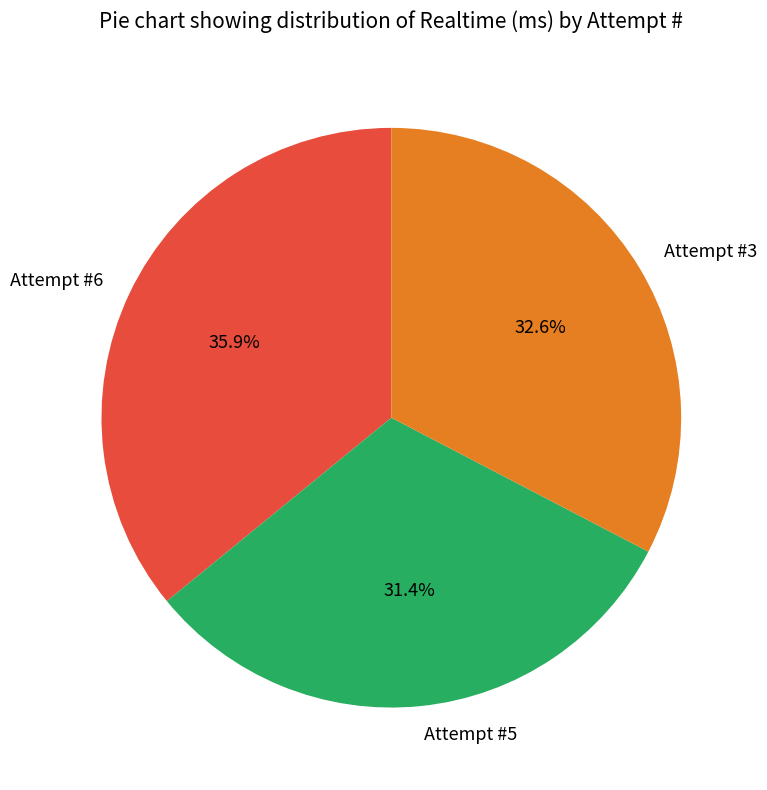

Rank the categories by value from highest to lowest.

Attempt #6, Attempt #3, Attempt #5